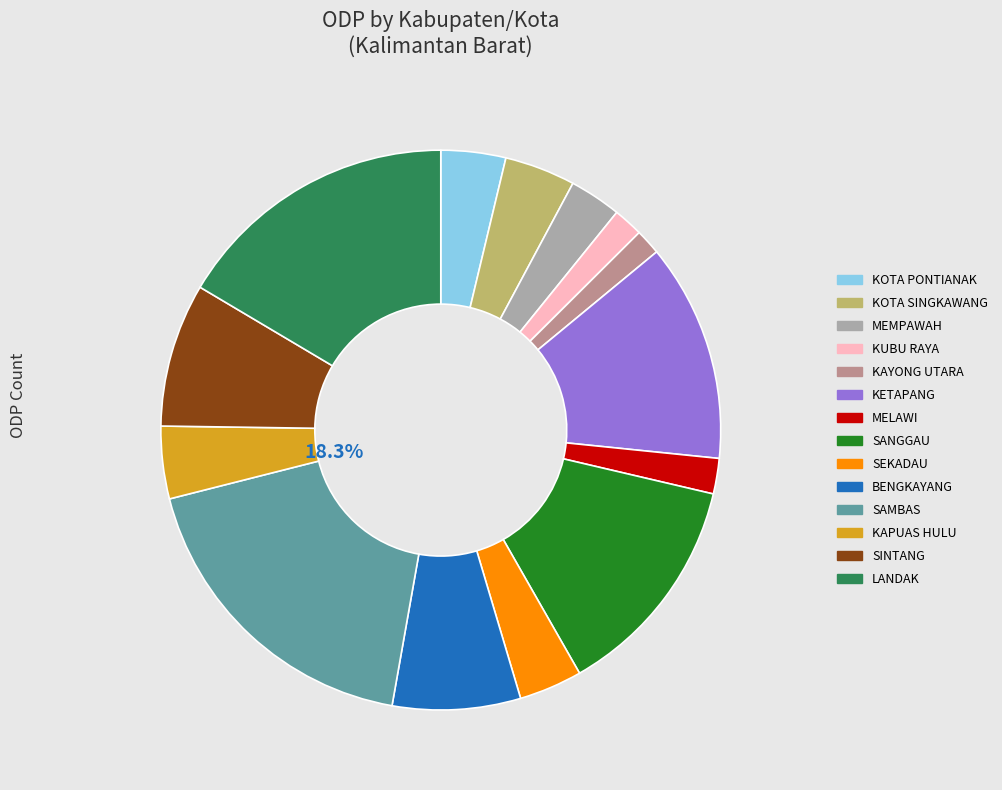

Between MEMPAWAH and BENGKAYANG, which is larger?

BENGKAYANG